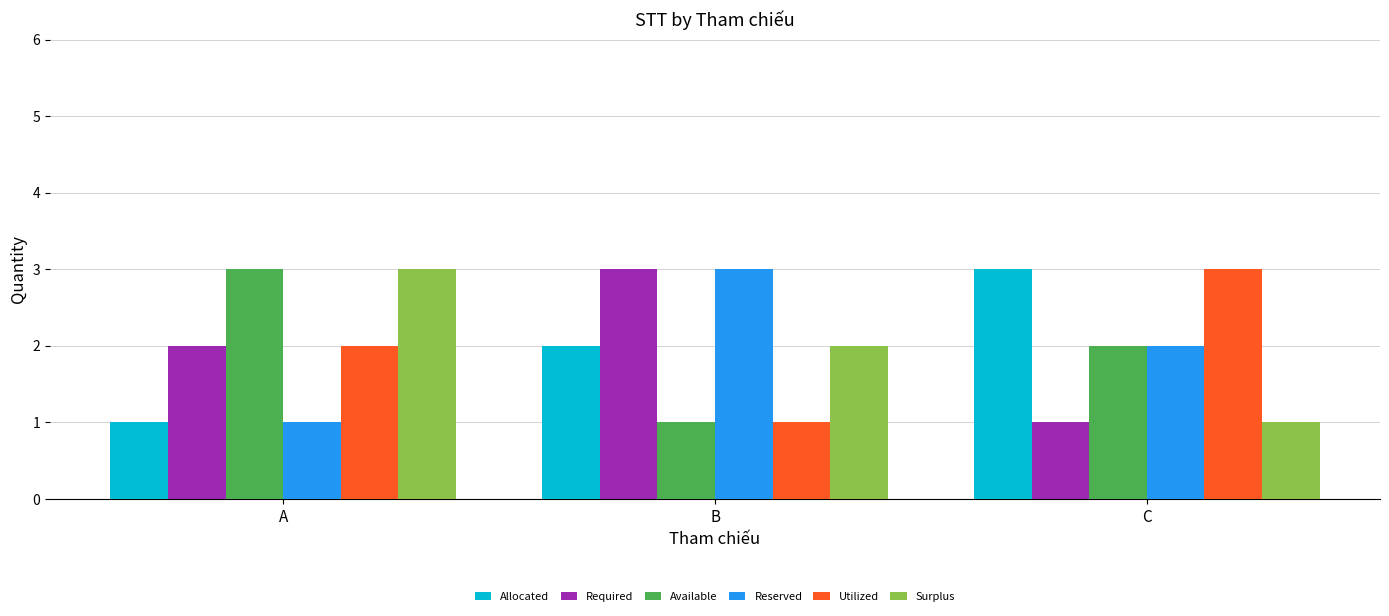

Count the number of data series in this chart.

6